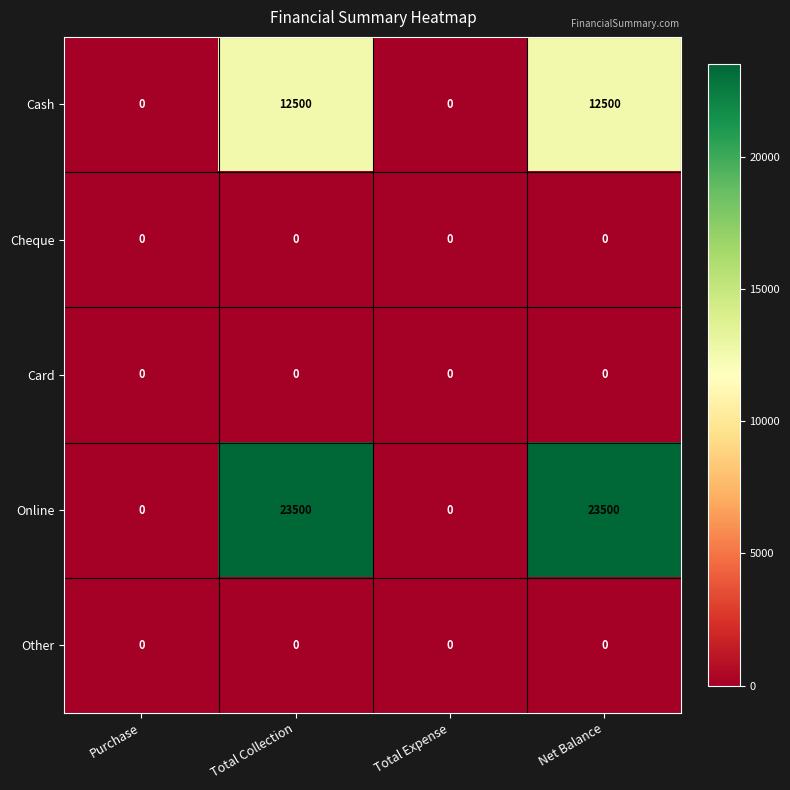

How many Cash values are between 0 and 12500?

4